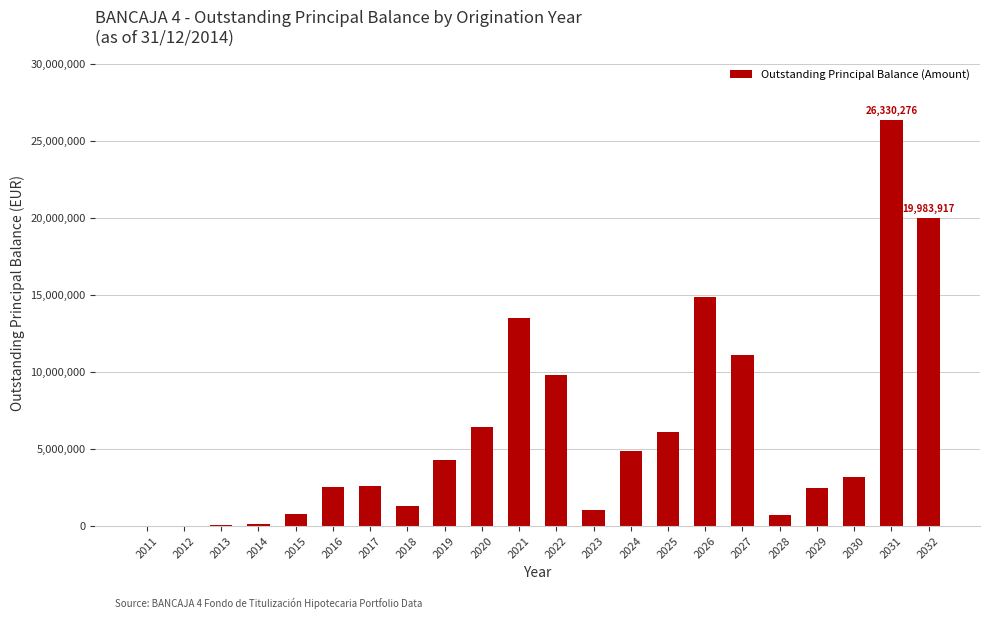

What is the ratio of the value at 2022 to the value at 2026?

0.7